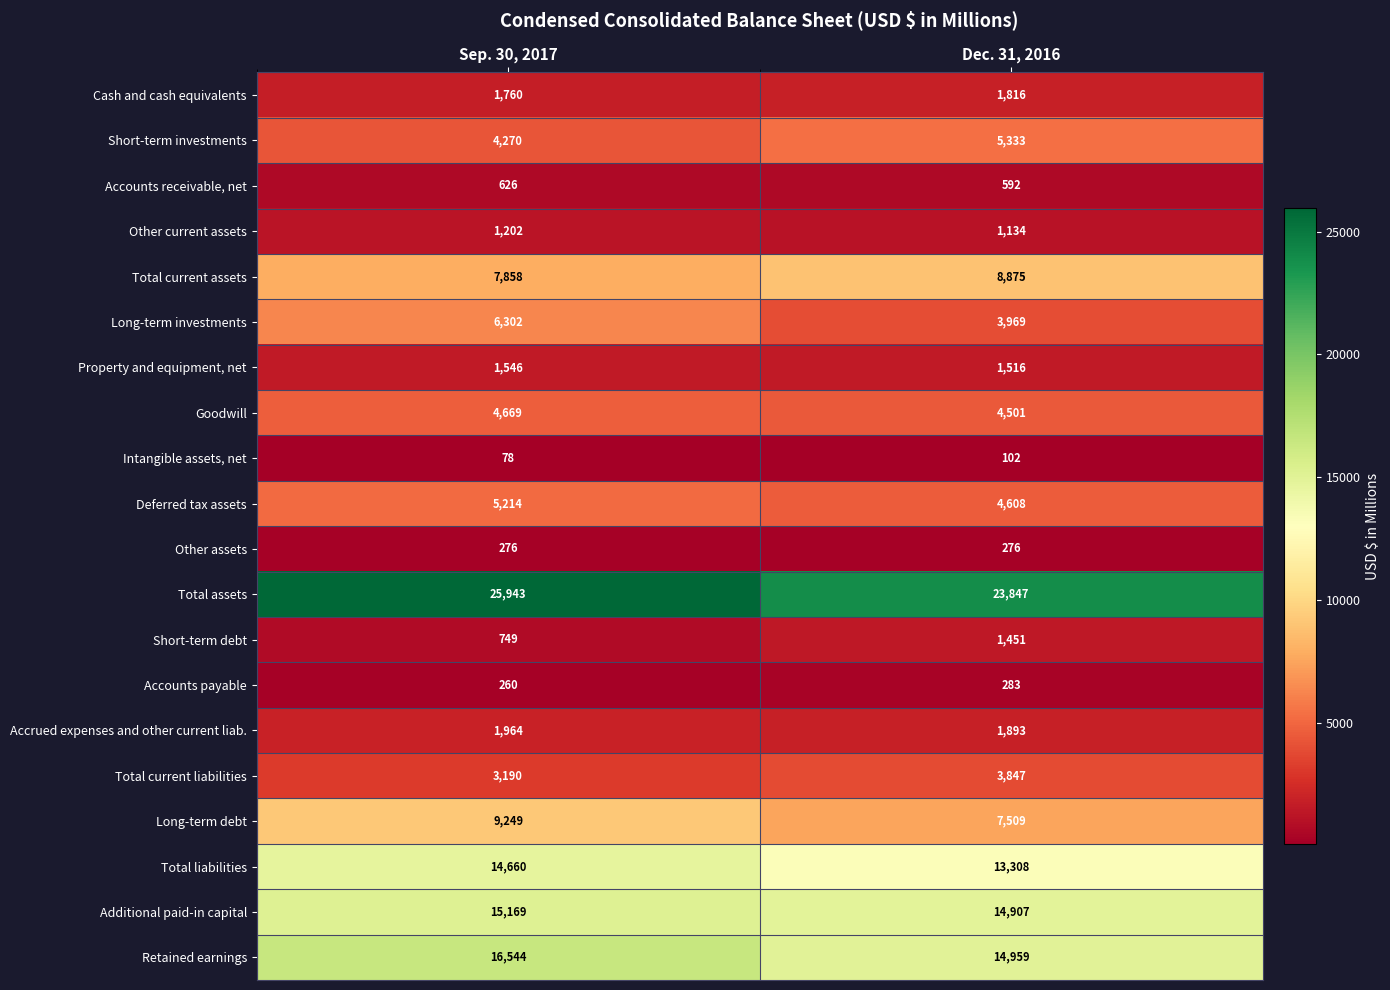

At Dec. 31, 2016, list the series in order from largest to smallest.

Total assets, Retained earnings, Additional paid-in capital, Total liabilities, Total current assets, Long-term debt, Short-term investments, Deferred tax assets, Goodwill, Long-term investments, Total current liabilities, Accrued expenses and other current liab., Cash and cash equivalents, Property and equipment, net, Short-term debt, Other current assets, Accounts receivable, net, Accounts payable, Other assets, Intangible assets, net